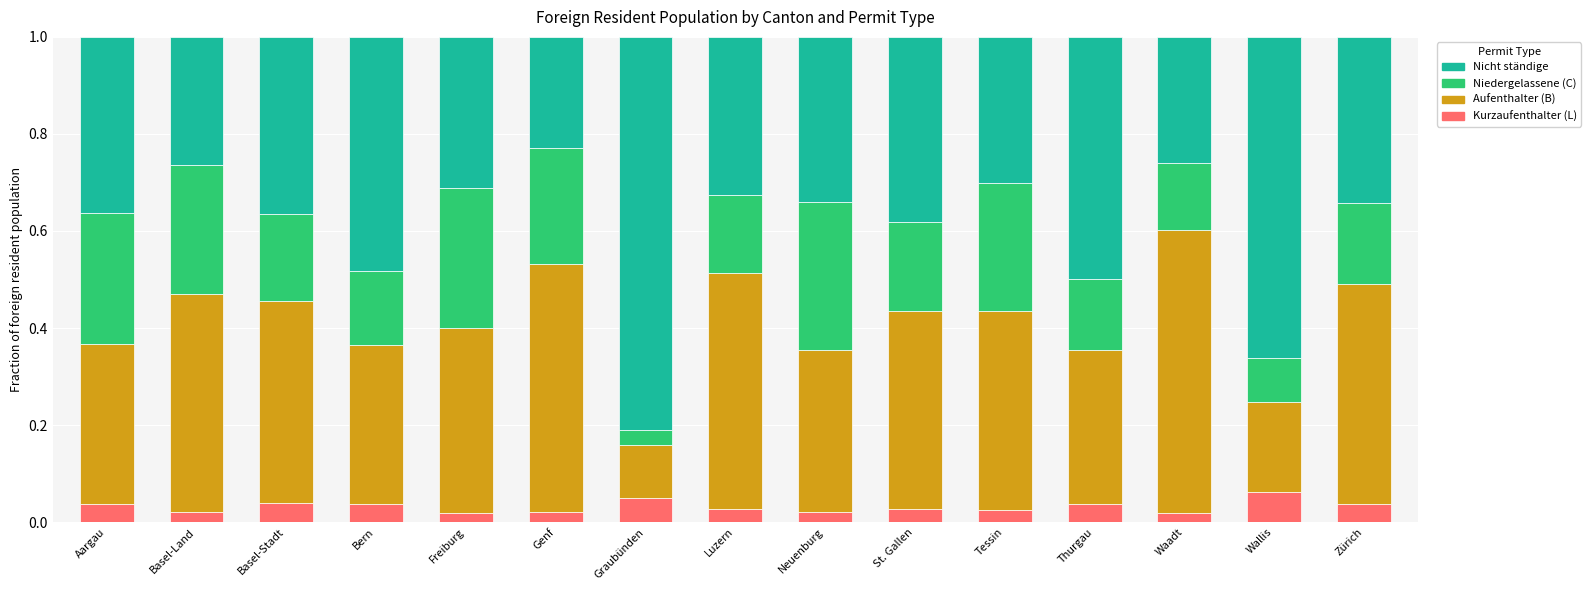

List the series in order of their peak value, lowest first.

Kurzaufenthalter (L), Niedergelassene (C), Aufenthalter (B), Nicht ständige